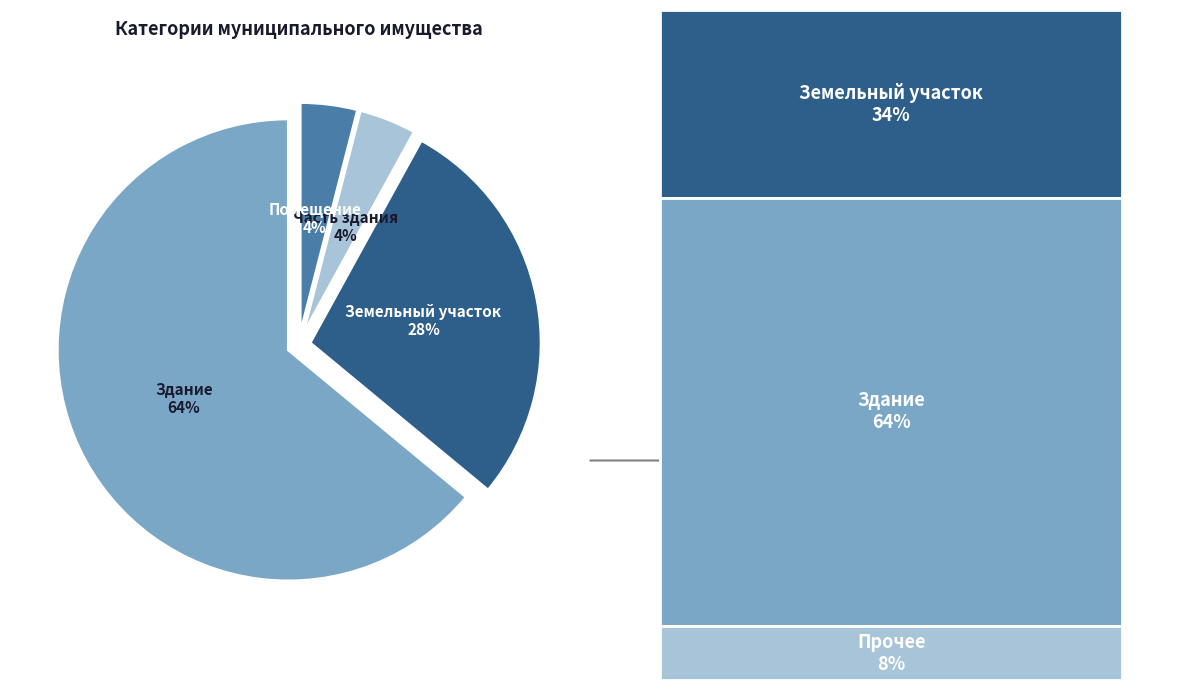

Is it true that Часть здания is 4% of the pie?

True